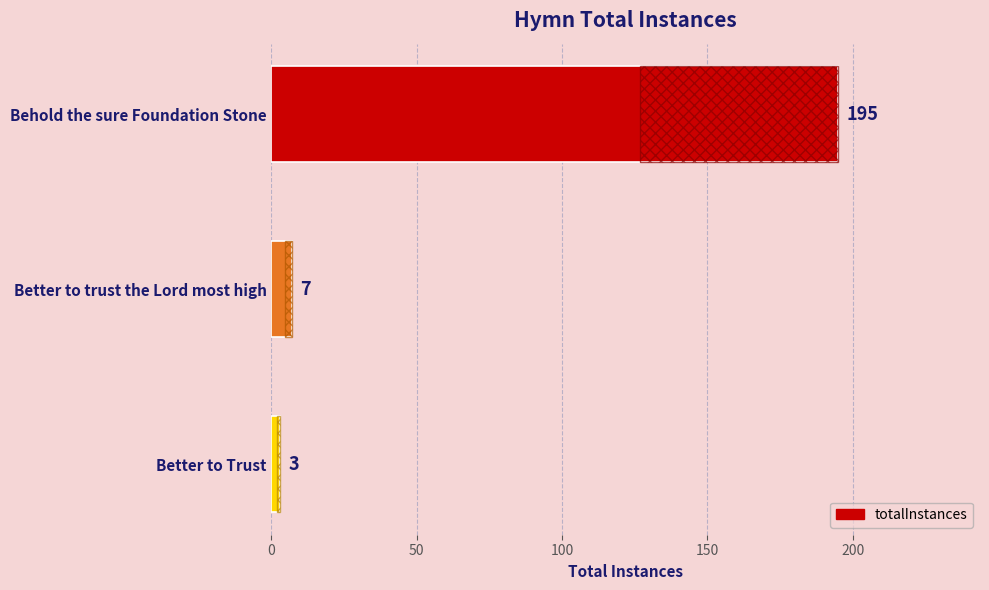

Does the chart contain stacked bars?

No